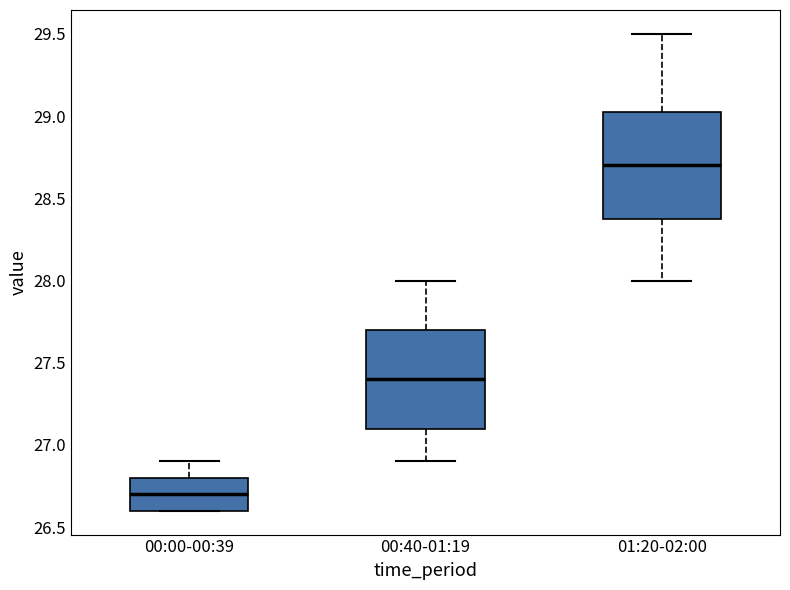

Which box is the tallest, from its lower edge to its upper edge?

01:20-02:00